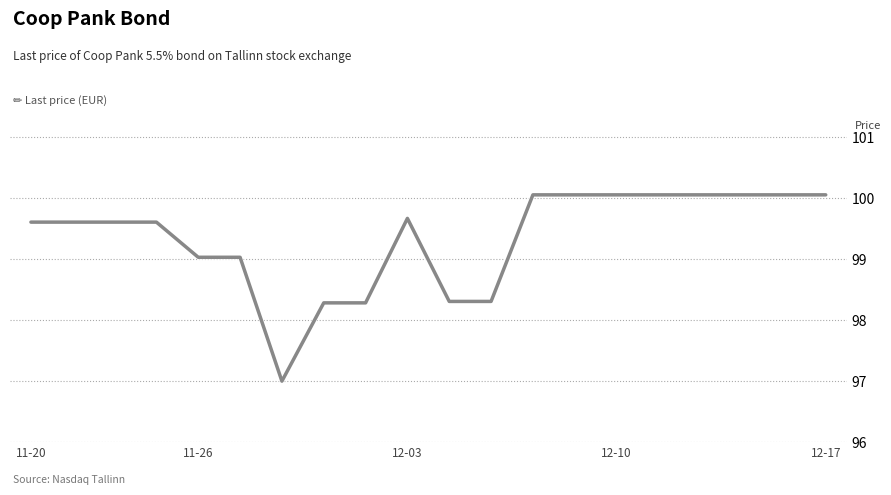

What is the maximum value shown in the chart?

100.1